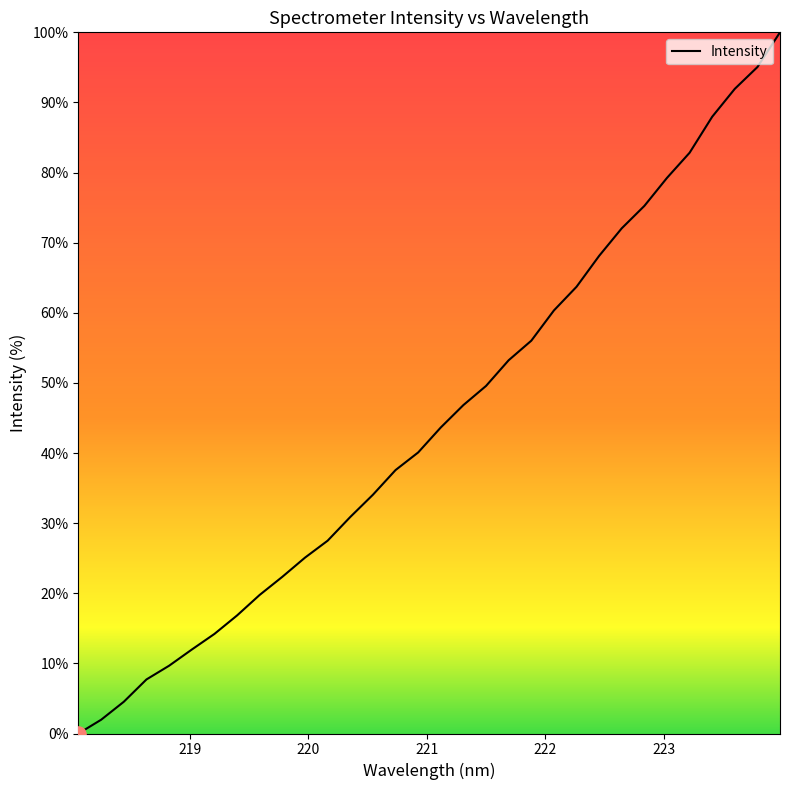

What is the difference between the maximum and minimum values?

100.0